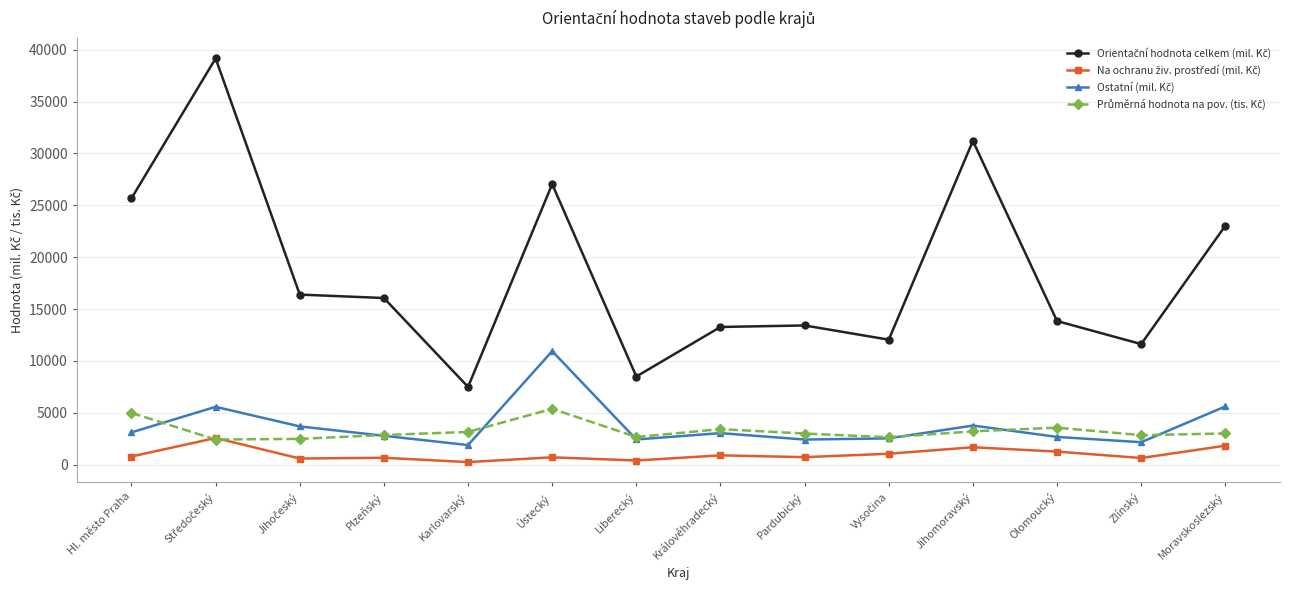

What is the label of the 9th point from the right?

Ústecký